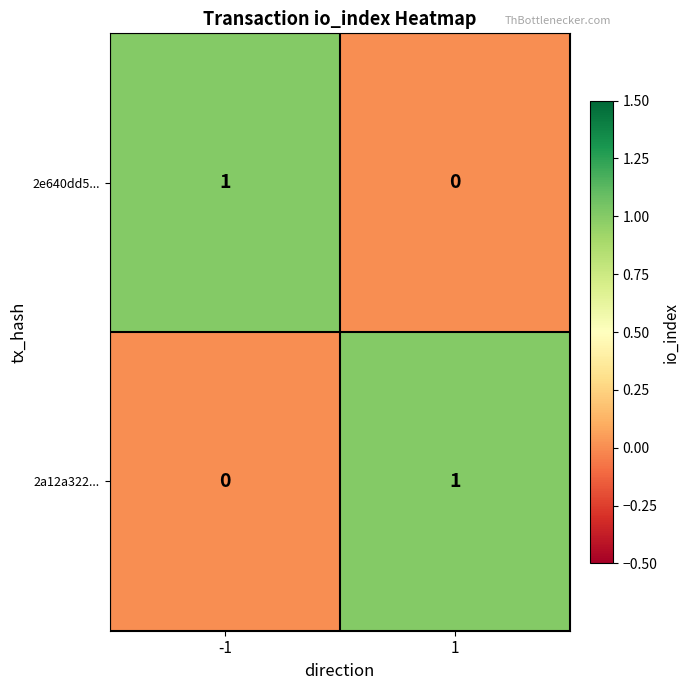

How many data points does each series have?

2